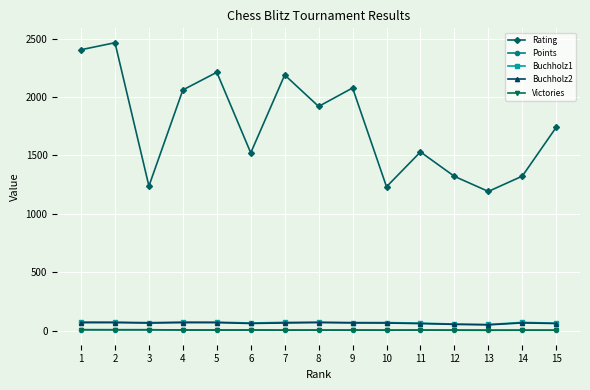

The value of Buchholz2 at 6 is 63.0. True or false?

True